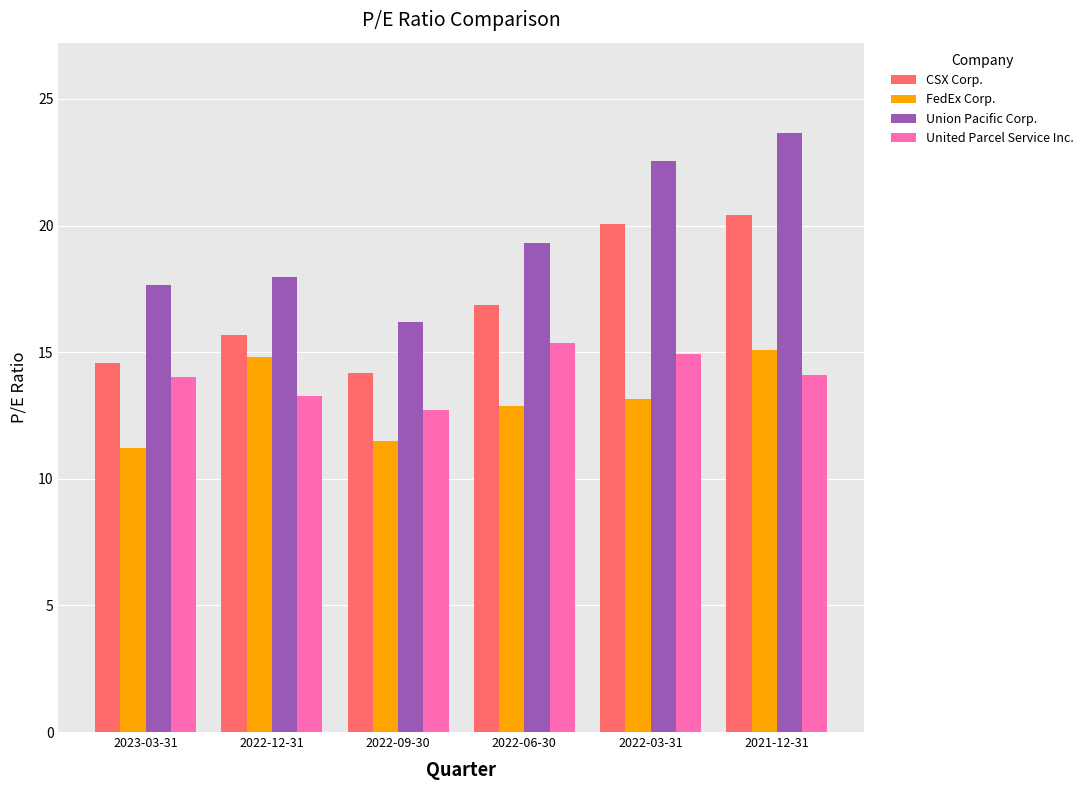

Where does the CSX Corp. series first go above 16?

2022-06-30